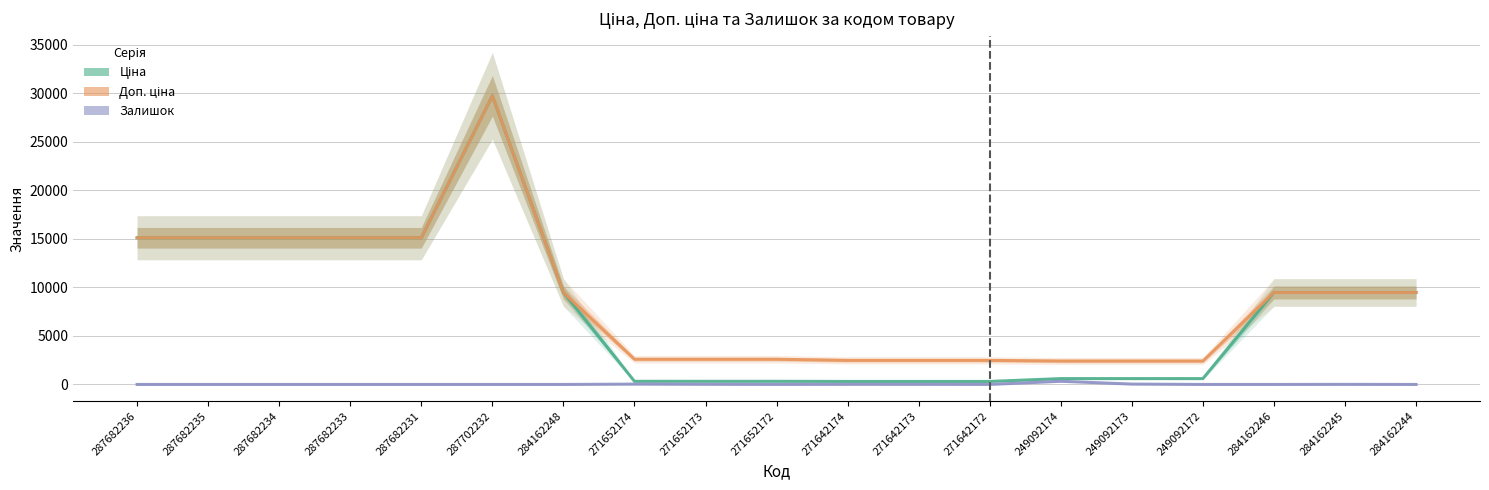

Is this an area chart (filled region under the line)?

No